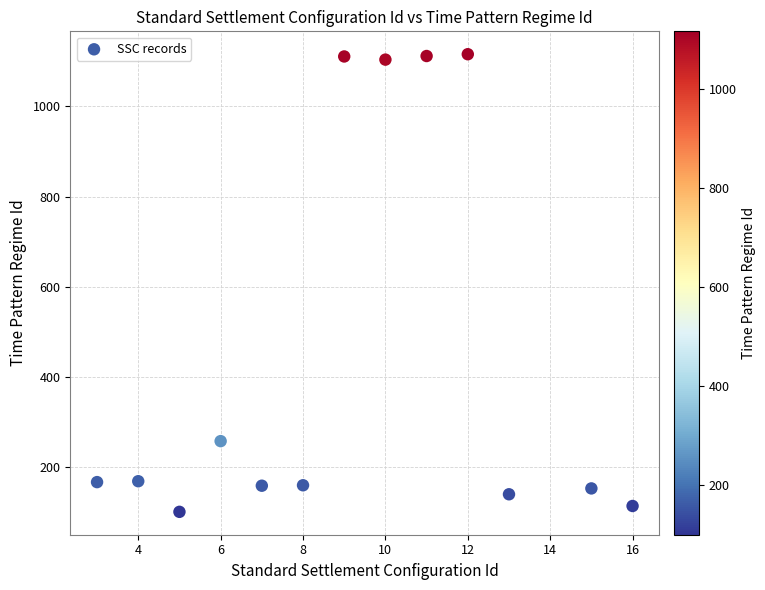

What is the range of Y values (max minus min)?

1016